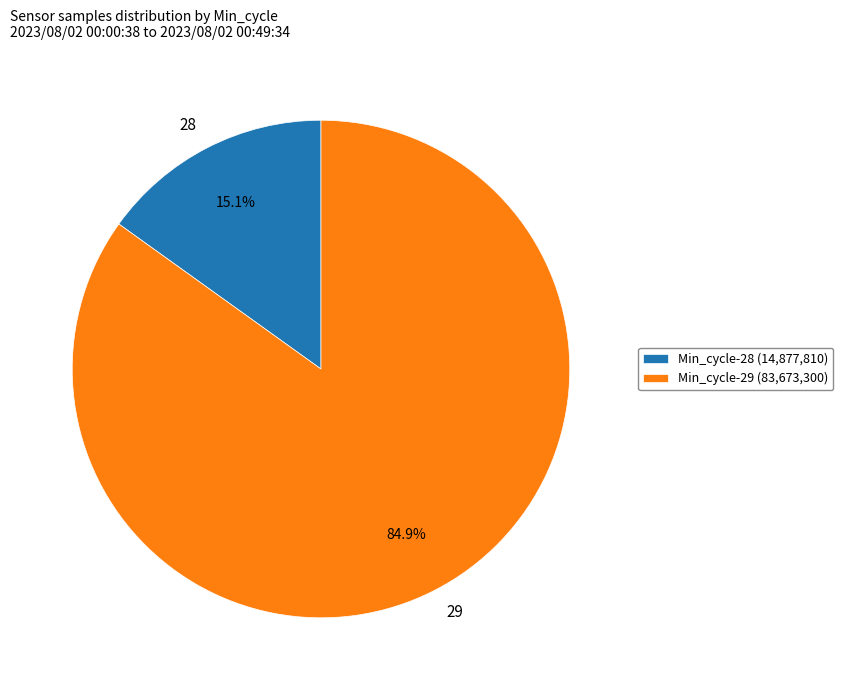

To the nearest percent, what percentage of the pie is 29?

85%